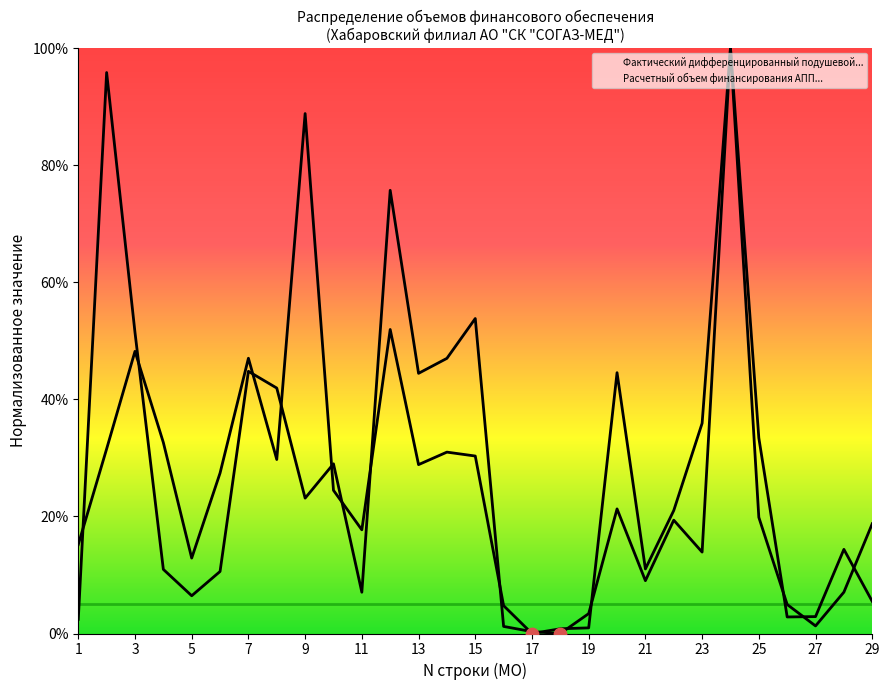

Which series has the largest total across all categories?

Расчетный объем финансирования АПП